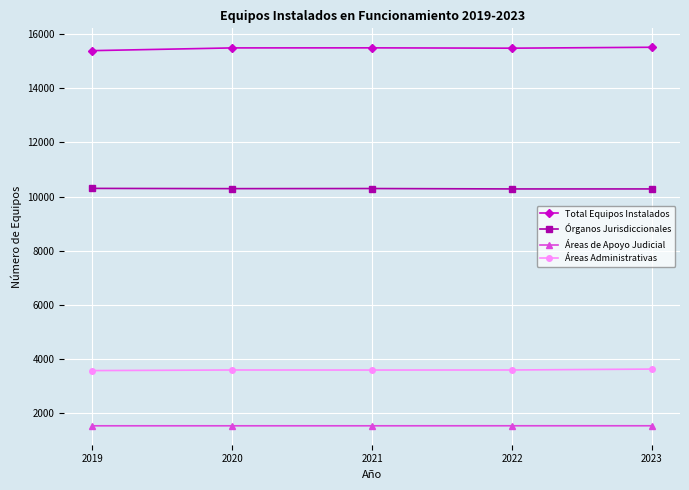

True or false: Áreas Administrativas and Órganos Jurisdiccionales cross at least once.

False